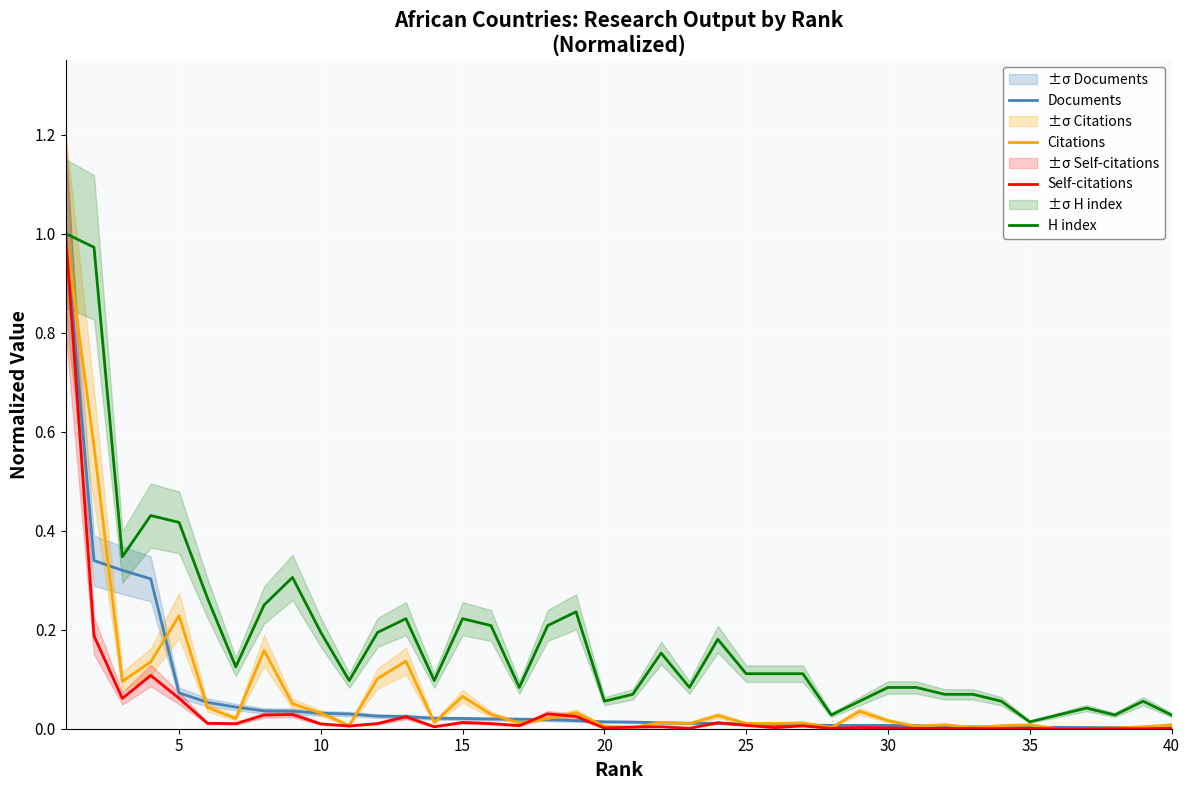

Reading right to left, transcribe all the data shown in this chart.

Documents: 0.0	0.0	0.0	0.0	0.0	0.0	0.0	0.0	0.0	0.0	0.0	0.0	0.0	0.0	0.0	0.0	0.0	0.0	0.0	0.0	0.0	0.0	0.0	0.0	0.0	0.0	0.0	0.0	0.0	0.0	0.0	0.0	0.0	0.0	0.1	0.1	0.3	0.3	0.3	1.0
Citations: 0.0	0.0	0.0	0.0	0.0	0.0	0.0	0.0	0.0	0.0	0.0	0.0	0.0	0.0	0.0	0.0	0.0	0.0	0.0	0.0	0.0	0.0	0.0	0.0	0.0	0.1	0.0	0.1	0.1	0.0	0.0	0.1	0.2	0.0	0.0	0.2	0.1	0.1	0.6	1.0
Self-citations: 0.0	0.0	0.0	0.0	0.0	0.0	0.0	0.0	0.0	0.0	0.0	0.0	0.0	0.0	0.0	0.0	0.0	0.0	0.0	0.0	0.0	0.0	0.0	0.0	0.0	0.0	0.0	0.0	0.0	0.0	0.0	0.0	0.0	0.0	0.0	0.1	0.1	0.1	0.2	1.0
H index: 0.0	0.1	0.0	0.0	0.0	0.0	0.1	0.1	0.1	0.1	0.1	0.1	0.0	0.1	0.1	0.1	0.2	0.1	0.2	0.1	0.1	0.2	0.2	0.1	0.2	0.2	0.1	0.2	0.2	0.1	0.2	0.3	0.2	0.1	0.3	0.4	0.4	0.3	1.0	1.0